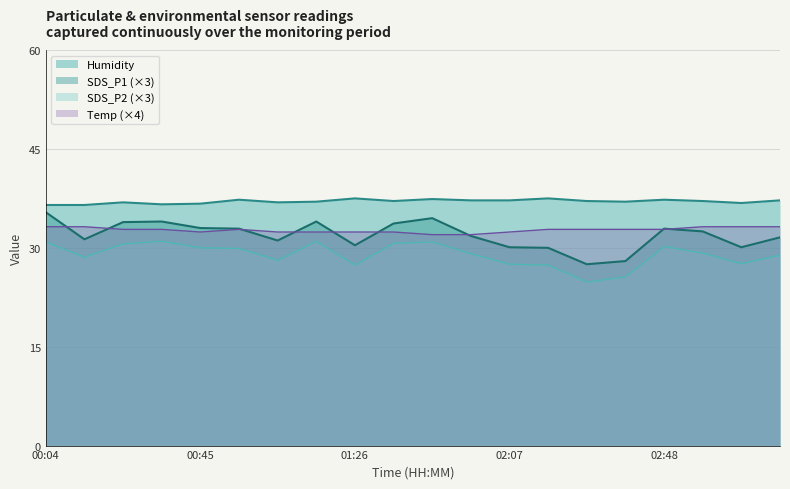

In SDS_P1, how many points are higher than both neighbors (excluding endpoints)?

4